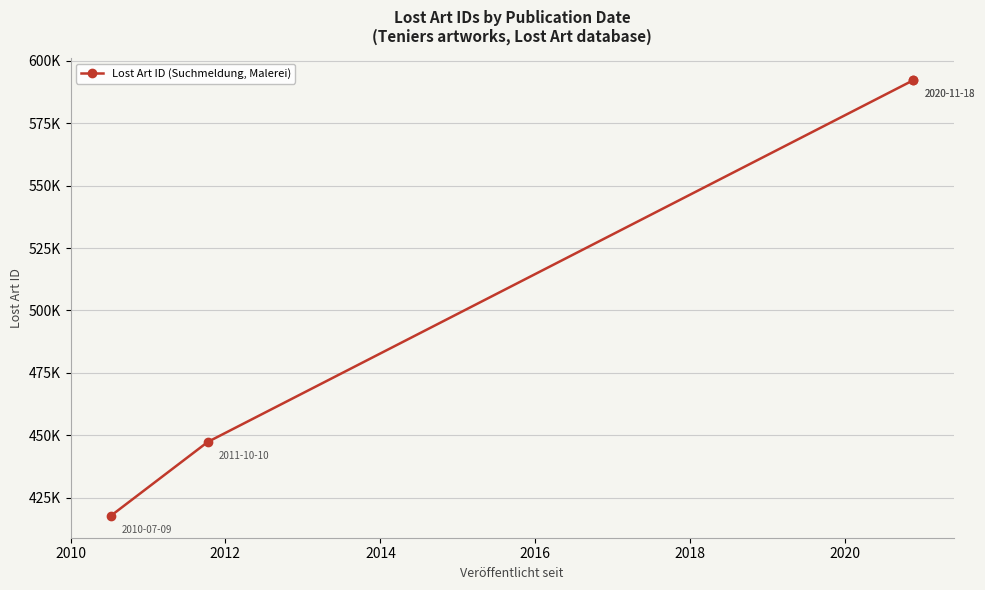

Reading right to left, extract all data points from this chart.

592271	592270	447330	417674